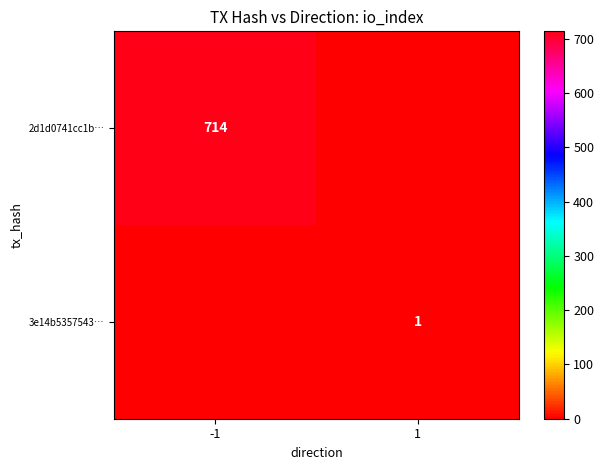

The 2d1d0741cc1b… series shows 165 at -1. True or false?

False